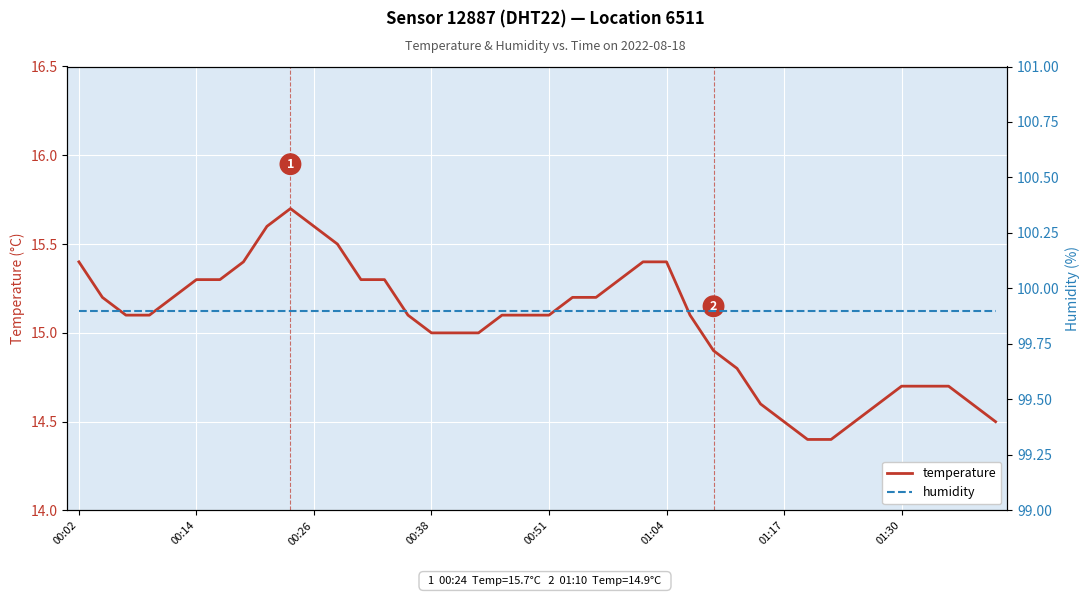

Is it true that temperature equals 15.2 at 21?

True